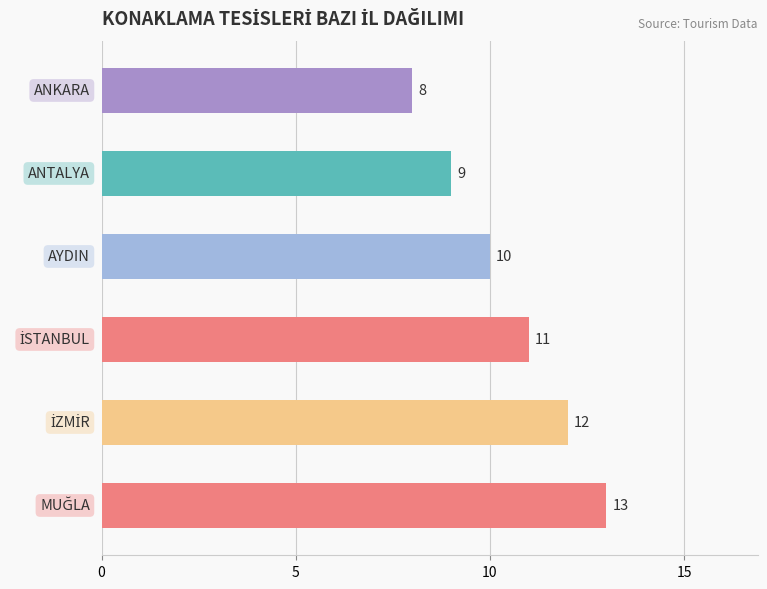

Count the number of categories in the chart.

6